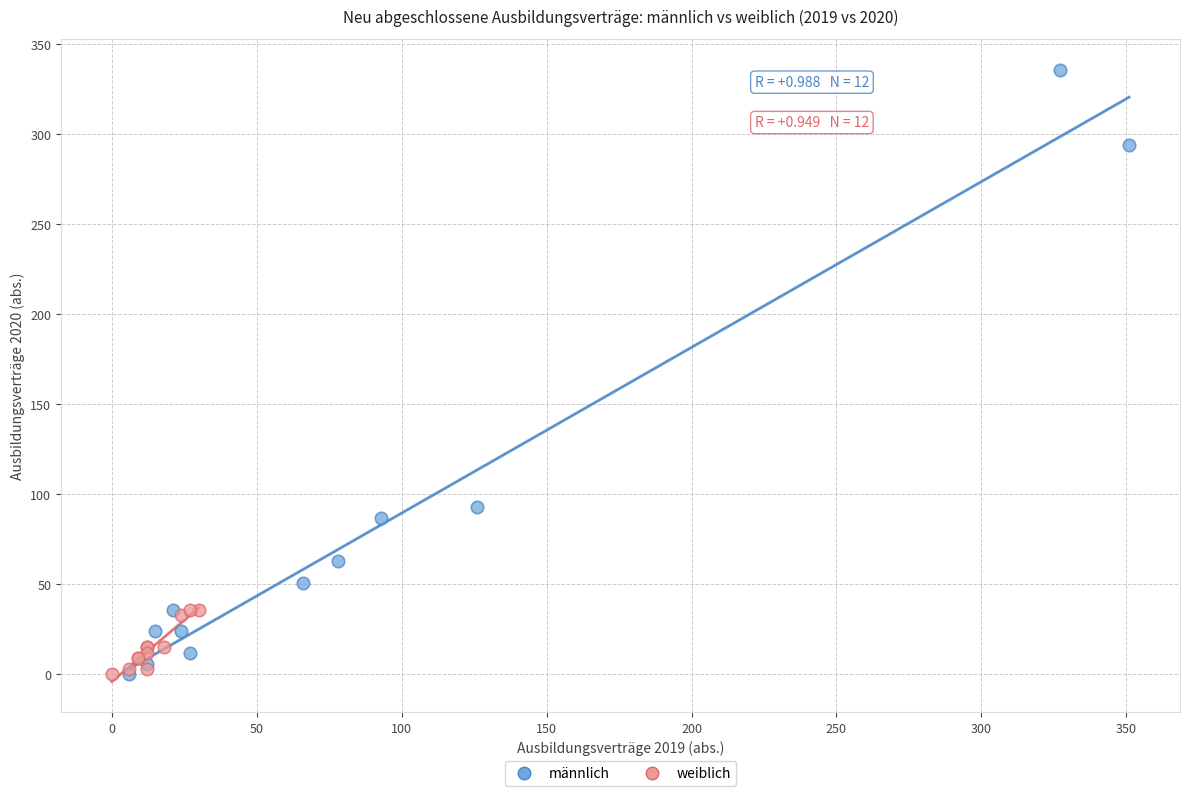

Which series has the largest Y range (max minus min)?

männlich